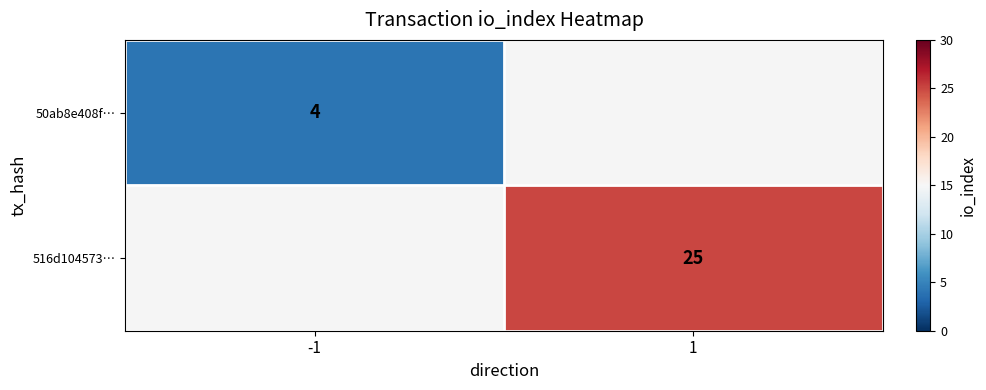

The 516d104573… series shows 25 at 1. True or false?

True